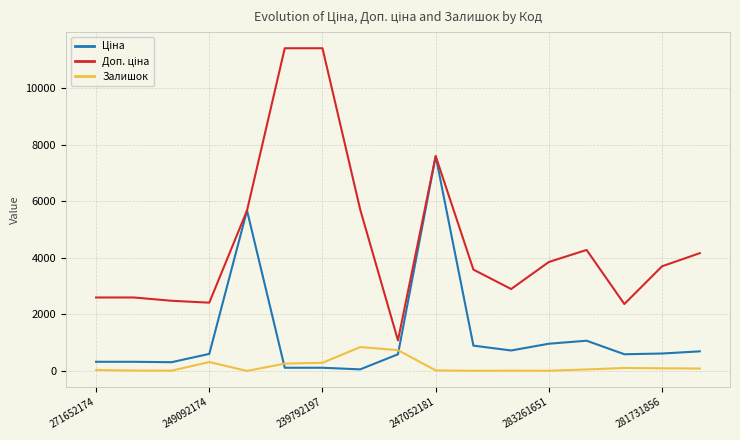

What is the maximum value for Залишок?

845.0